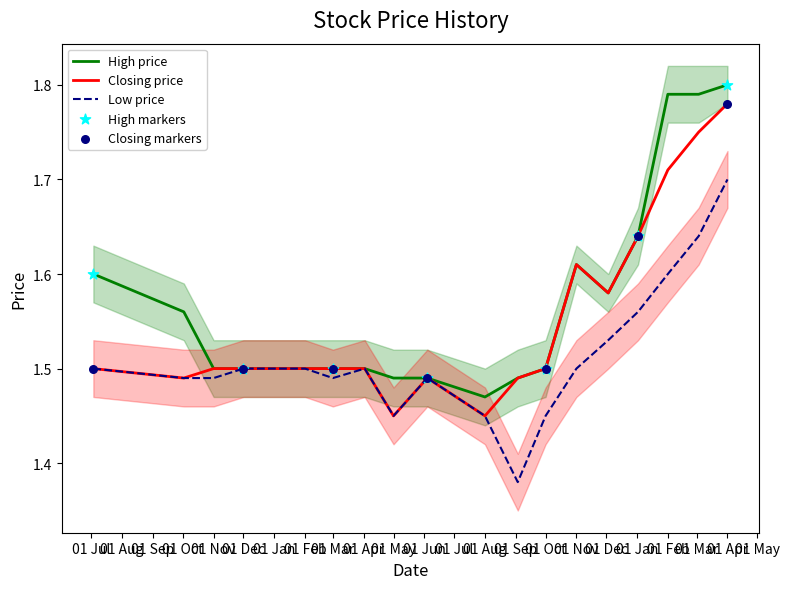

Which series has the widest spread of Y values?

High